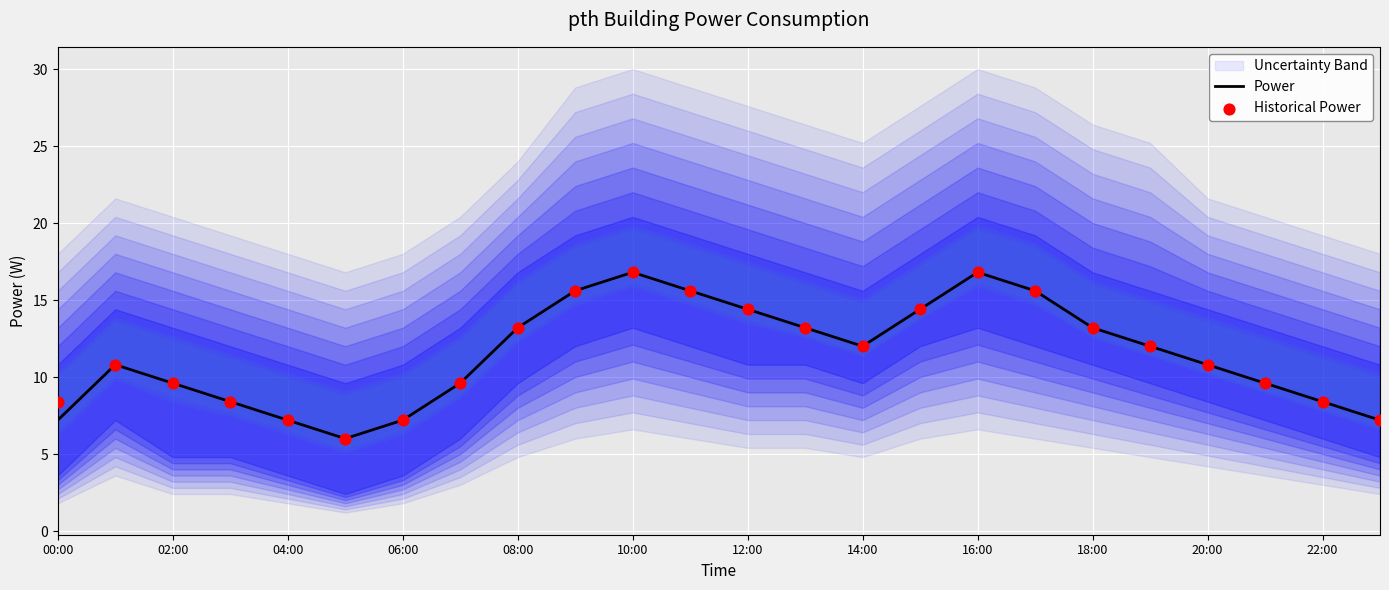

The value of Power at 16:00 is 16.8. True or false?

True